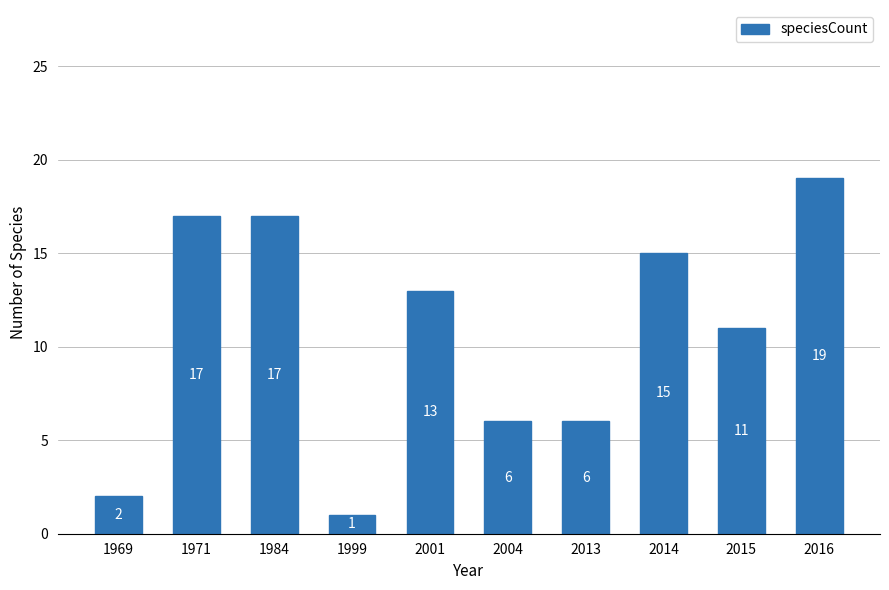

Reading left to right, list all the values displayed in this chart.

2	17	17	1	13	6	6	15	11	19